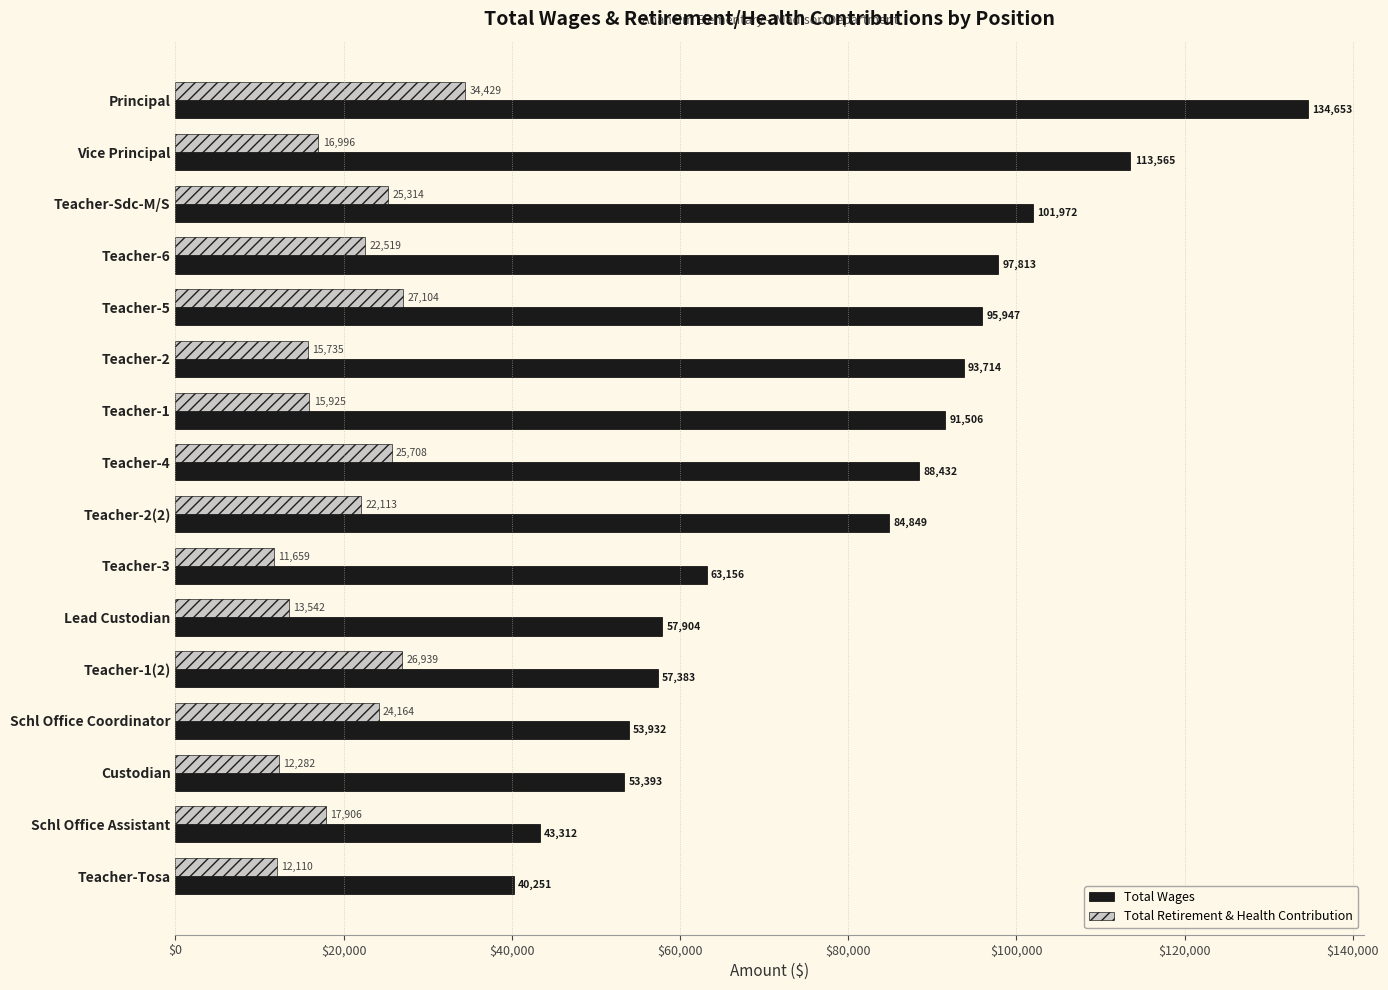

What is the minimum value for Total Retirement & Health Contribution?

11659